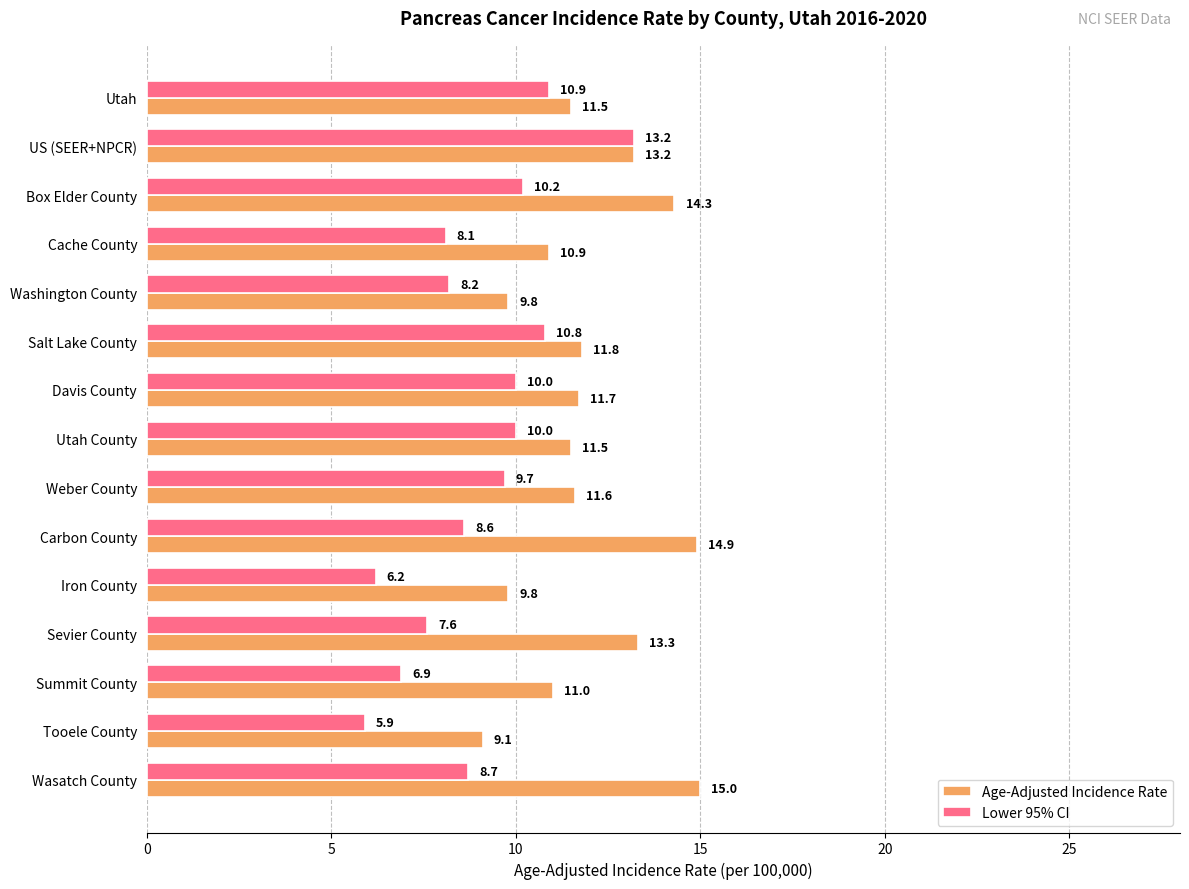

What is the sum of all Lower 95% CI values?

135.0